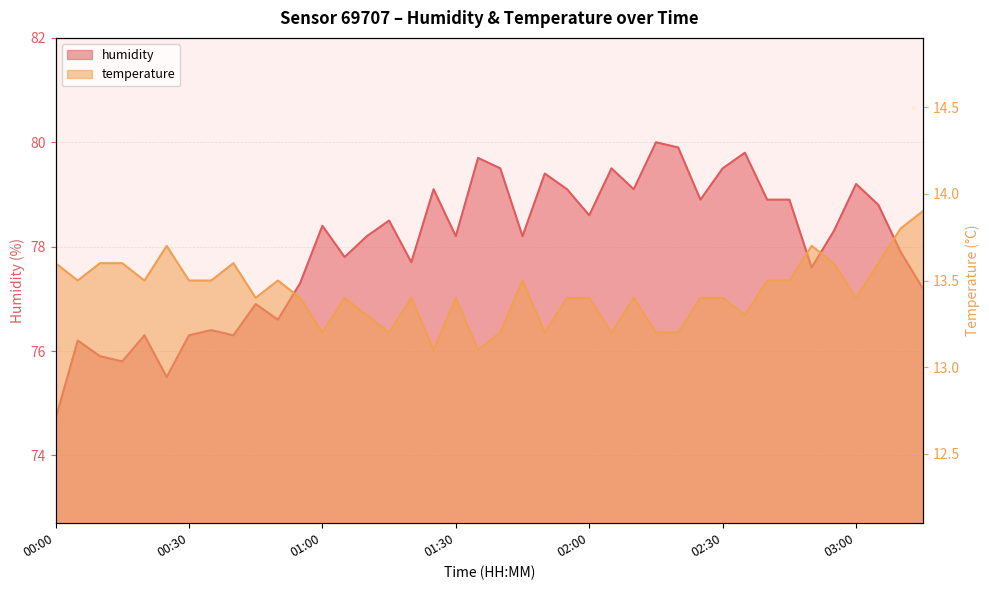

At which category is the sum across all series the highest?

02:15